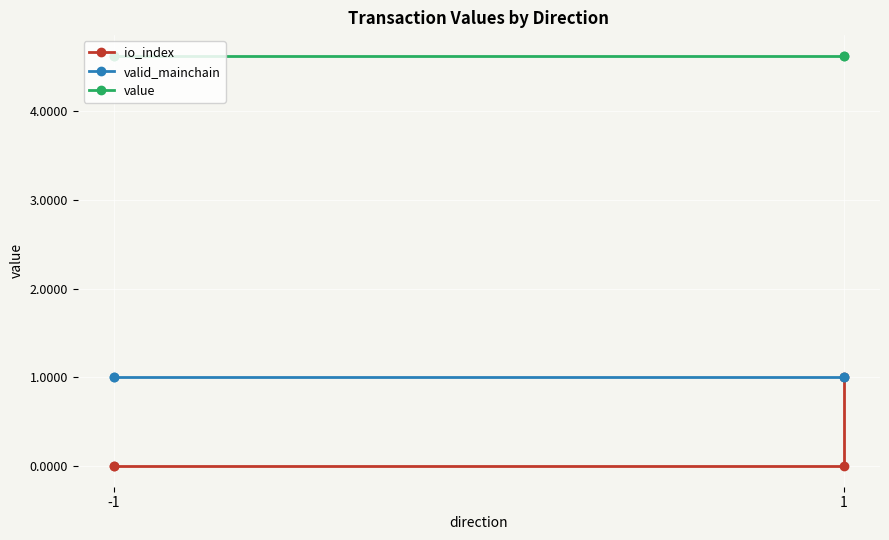

True or false: valid_mainchain has a value of 1.3 at 1.

False